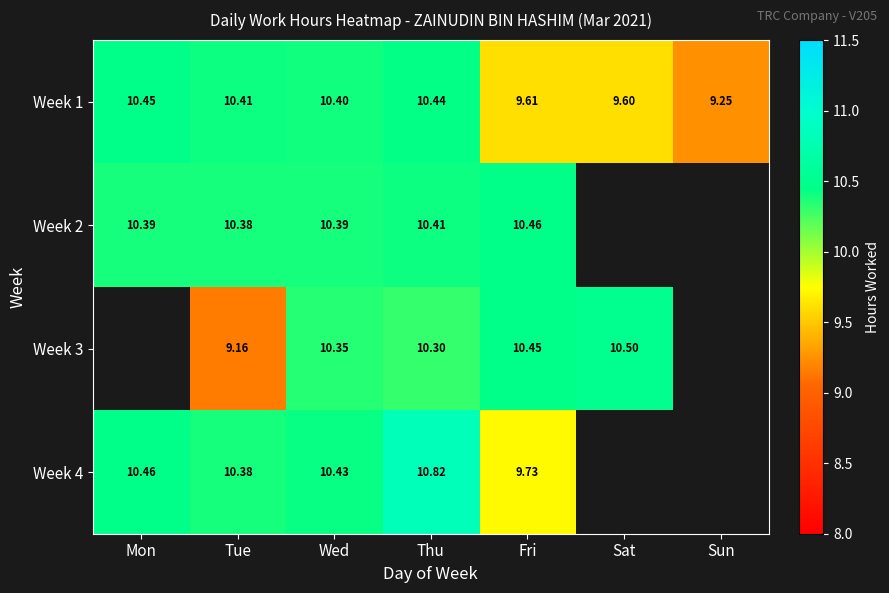

Where does the Week 1 series first go above 10?

Mon